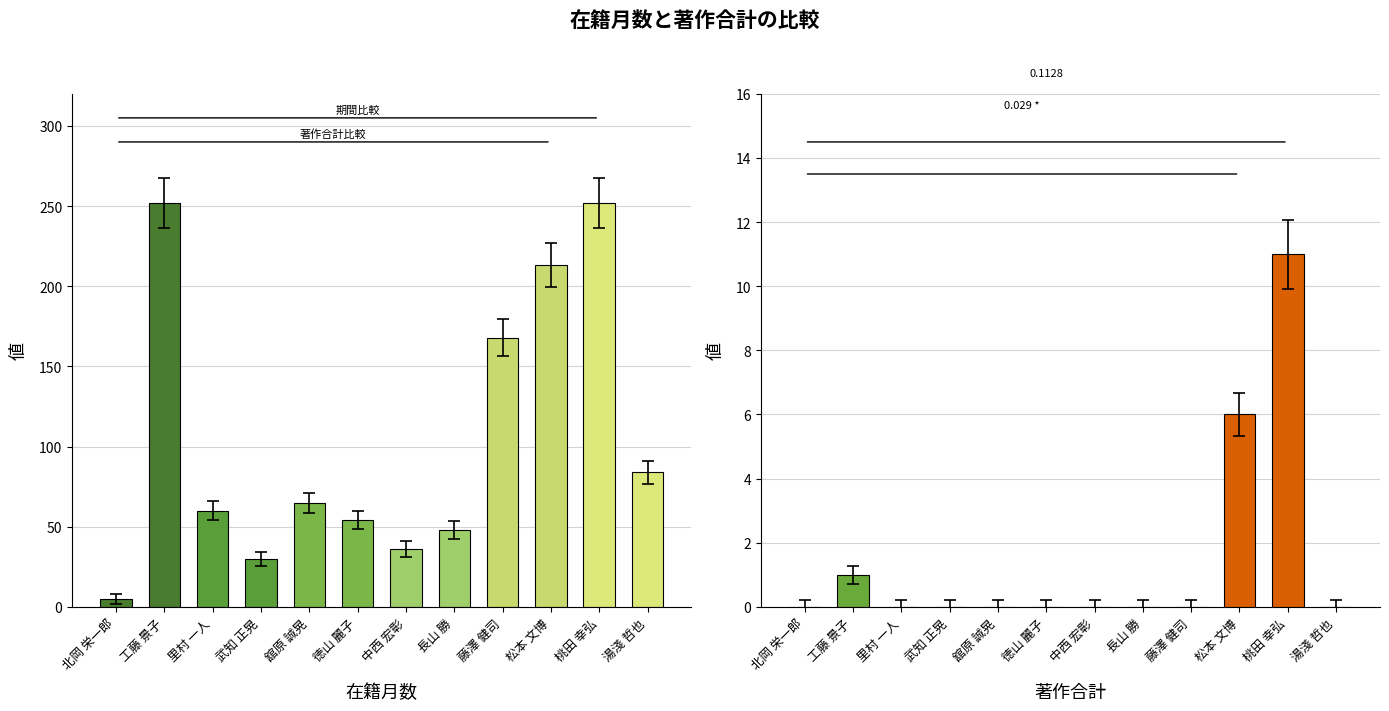

What is the maximum value shown in the chart?

252